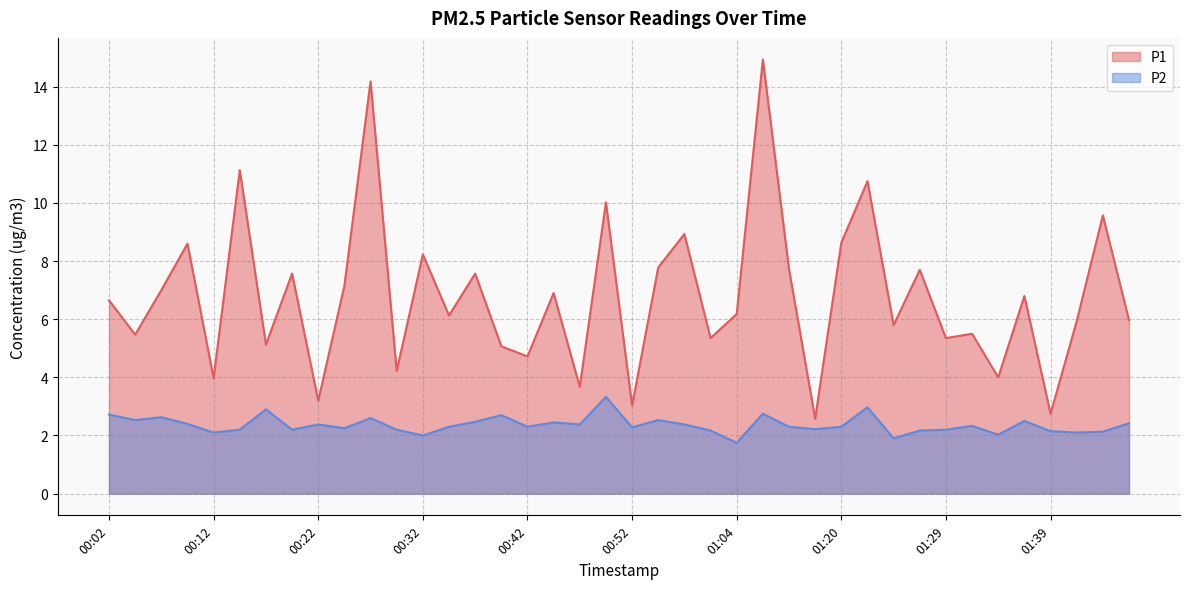

What is the difference between the maximum and second lowest values in the P1 series?

12.2